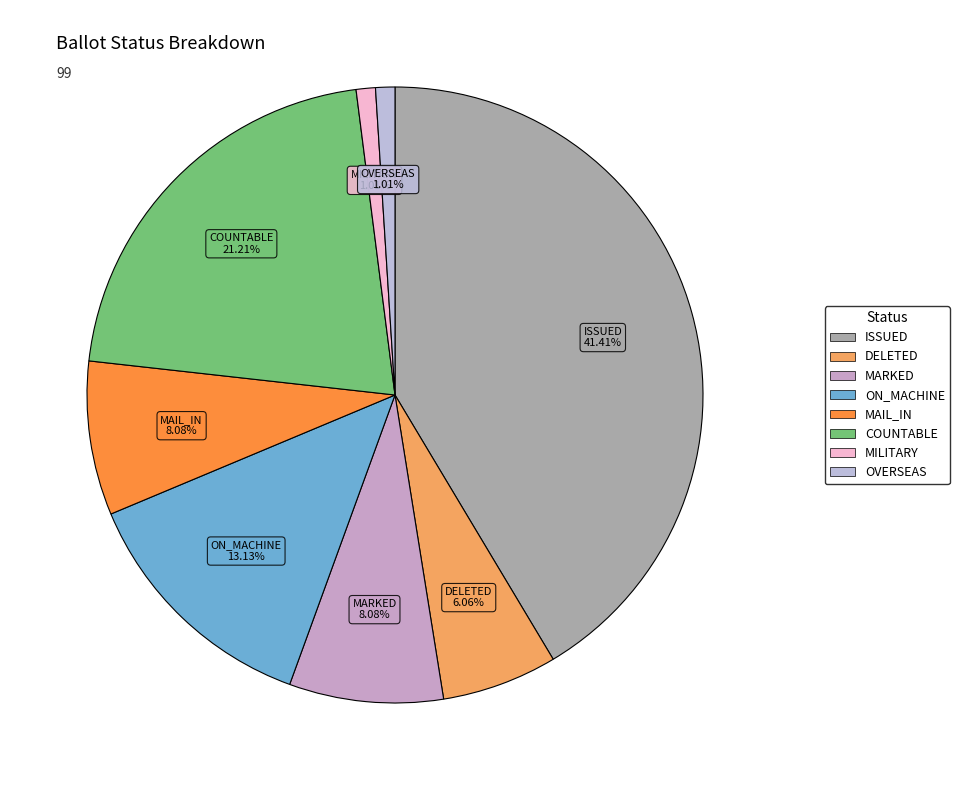

How many slices are in this pie chart?

8